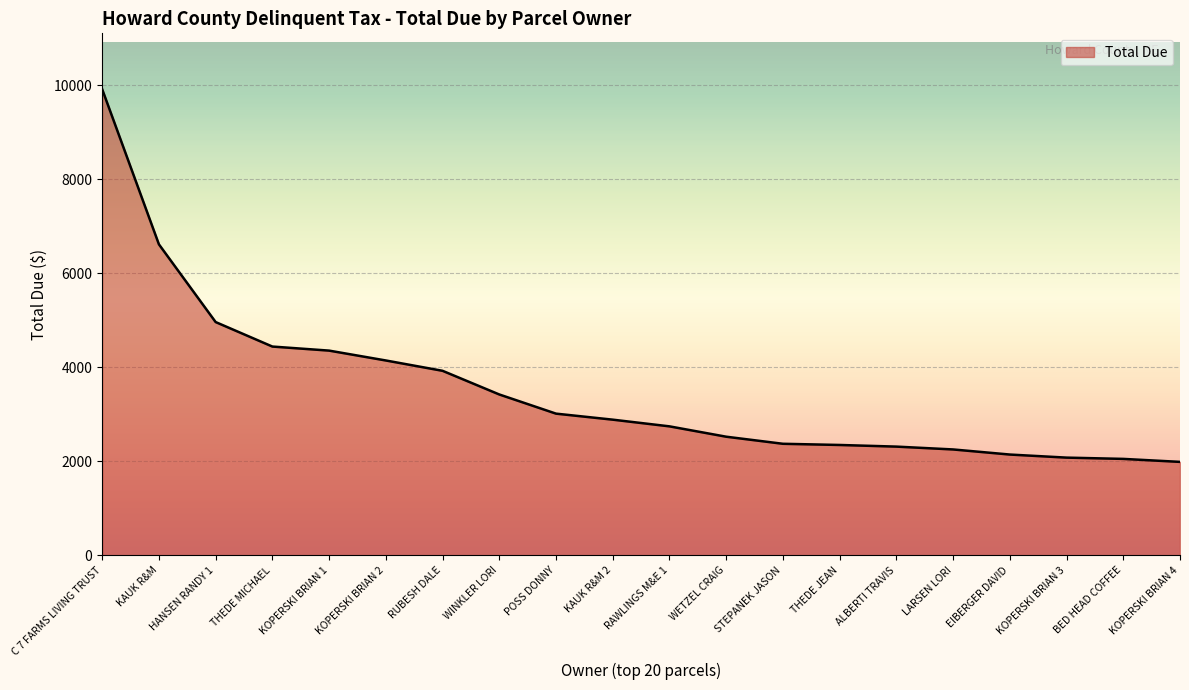

What is the greatest value displayed?

9912.5